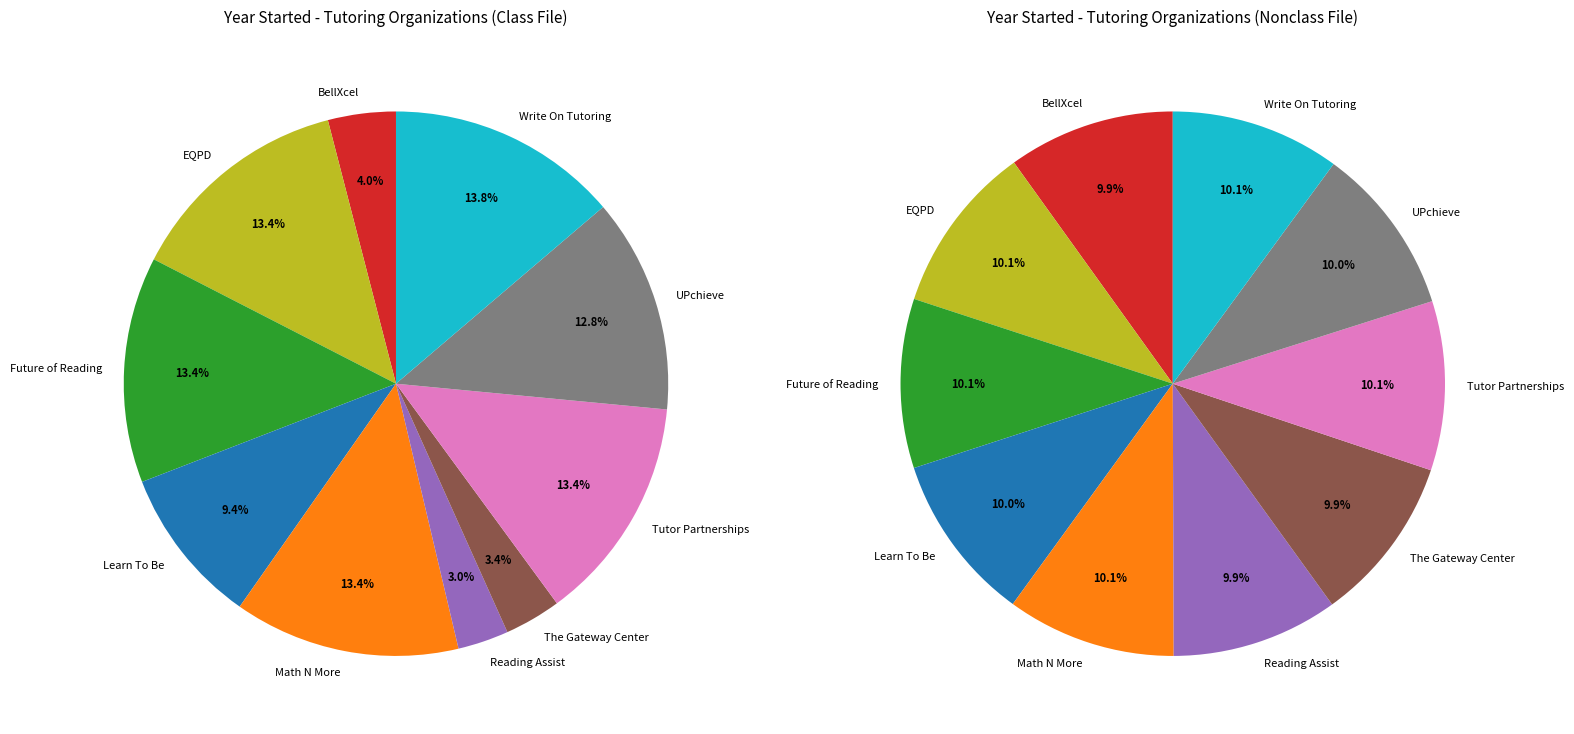

Does any single category account for the majority?

No